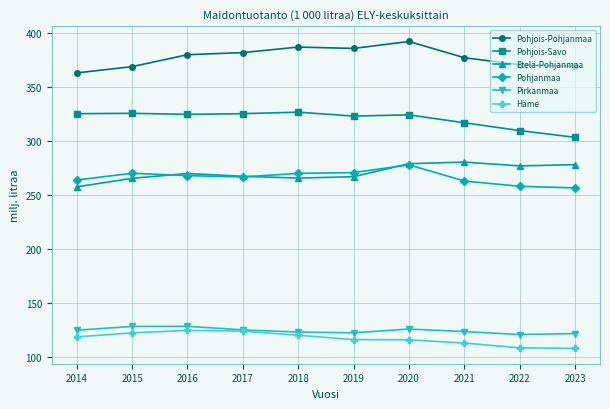

Rank the series at 2015 from highest to lowest value.

Pohjois-Pohjanmaa, Pohjois-Savo, Pohjanmaa, Etelä-Pohjanmaa, Pirkanmaa, Häme